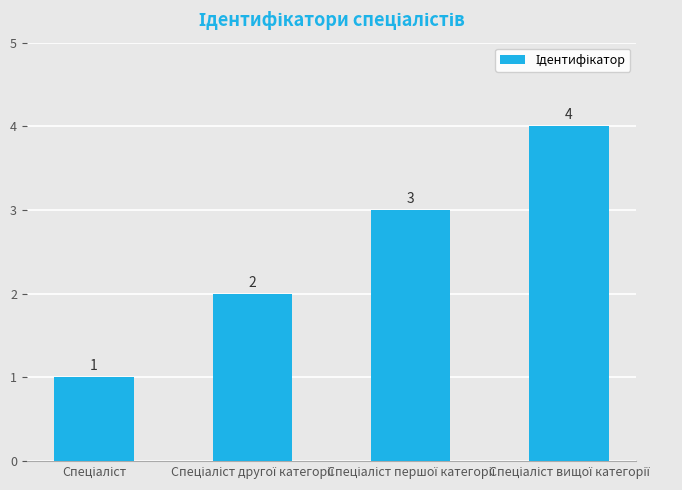

How many values are between 2 and 4?

3